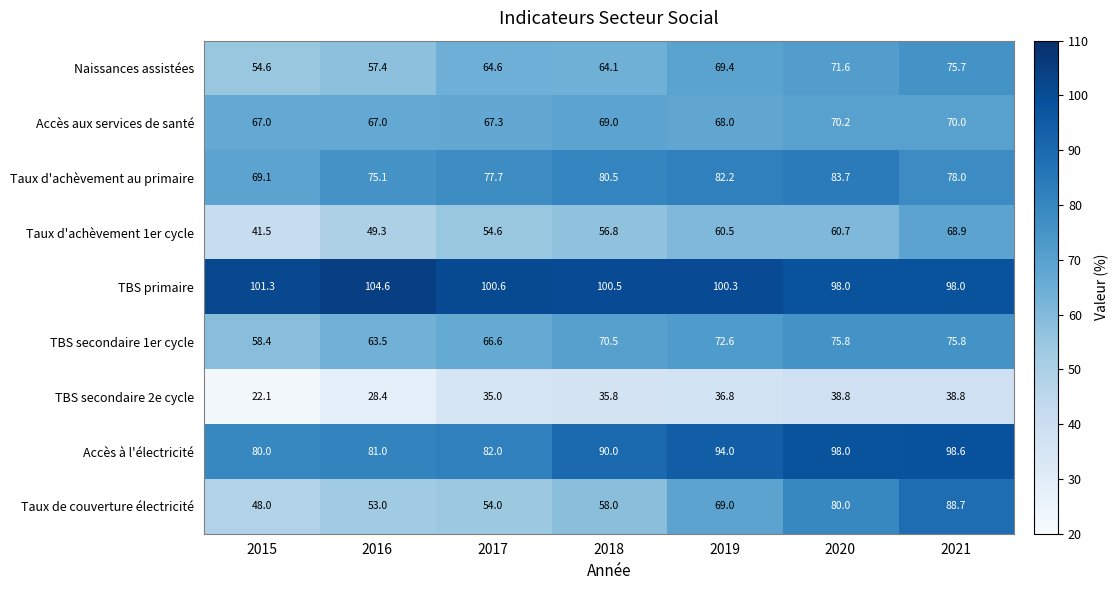

True or false: TBS primaire has a value of 98.0 at 2021.

True